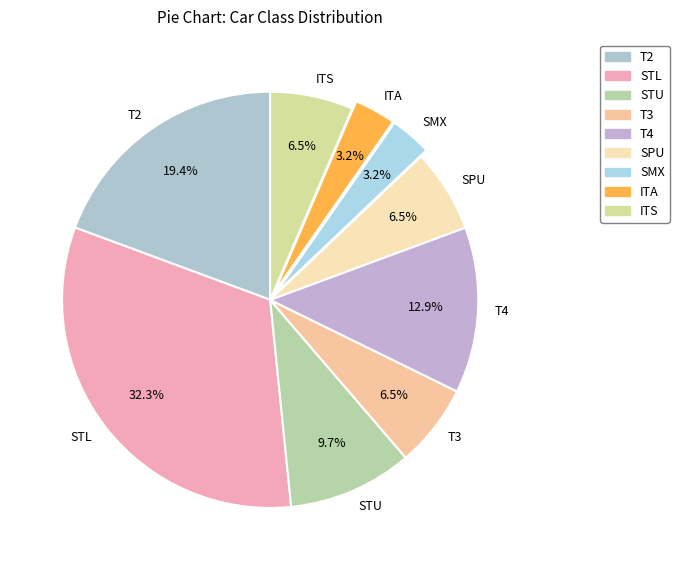

Count the number of slices in the pie.

9